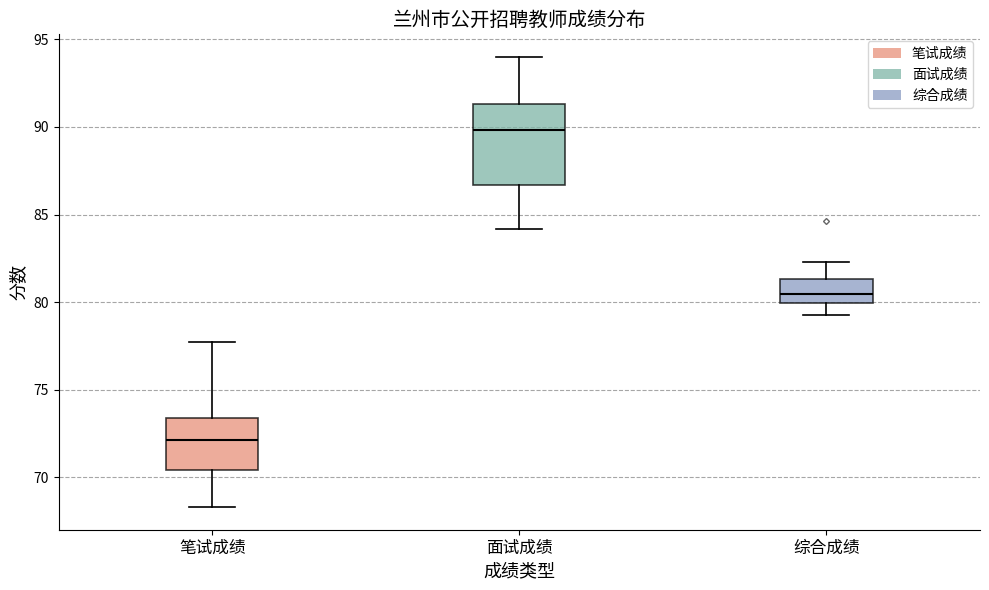

Which box is the tallest, from its lower edge to its upper edge?

面试成绩